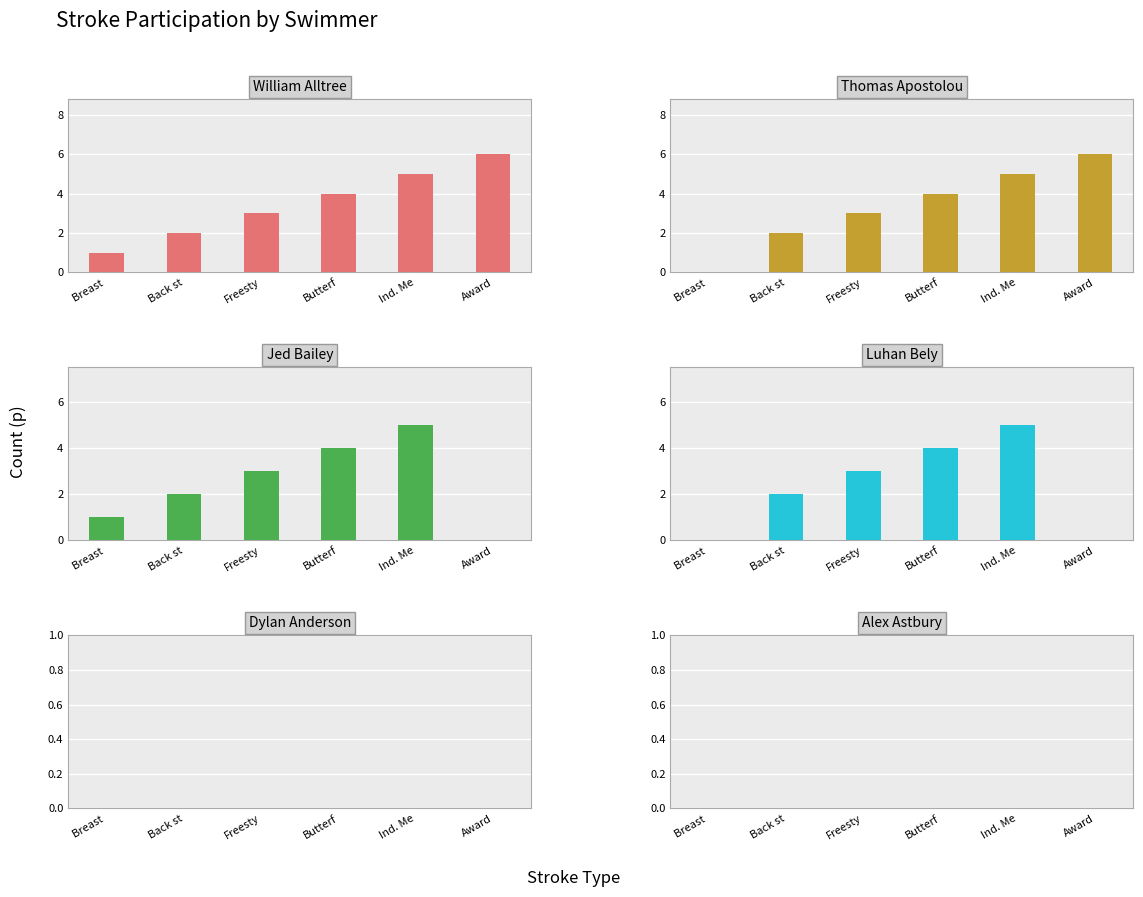

What is the label of the 1st bar from the left?

Breast 